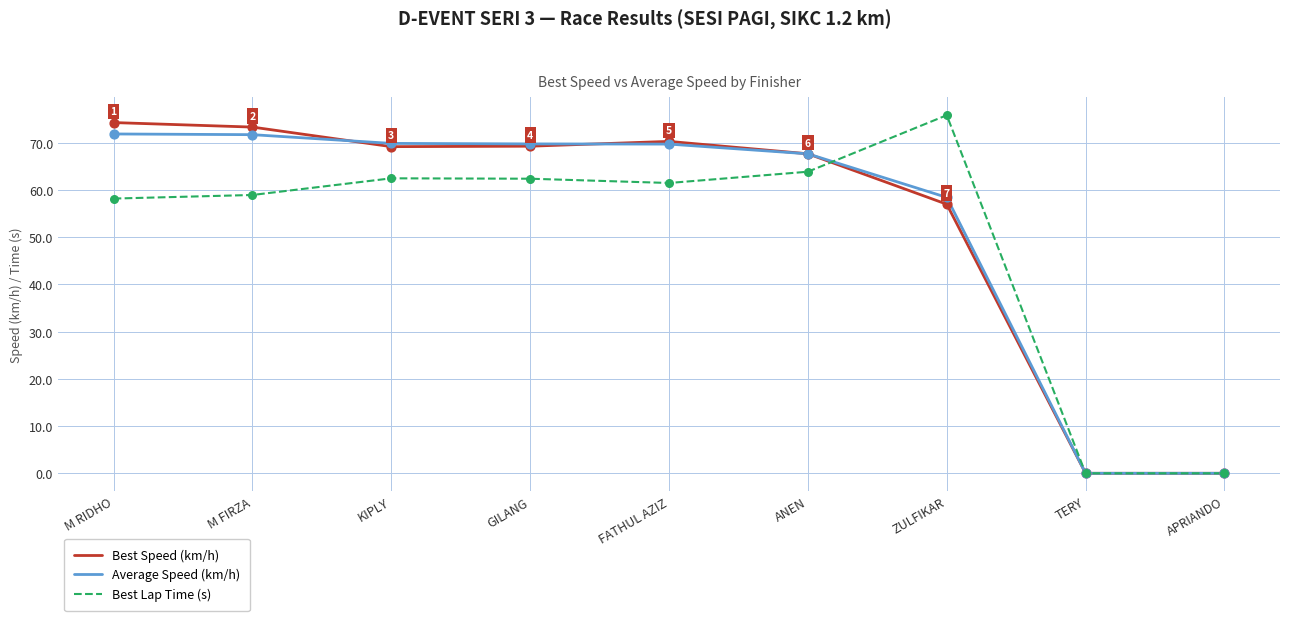

What is the difference between the highest and lowest values at M FIRZA?

14.4